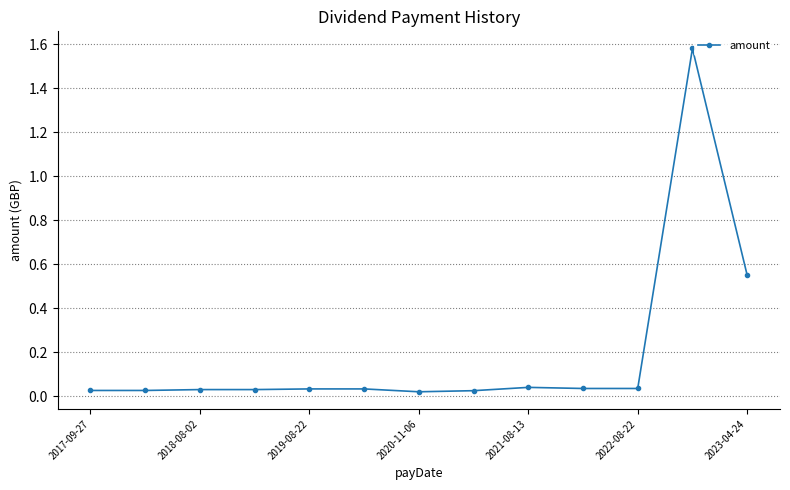

True or false: the data has more than 0 interior local peaks.

True